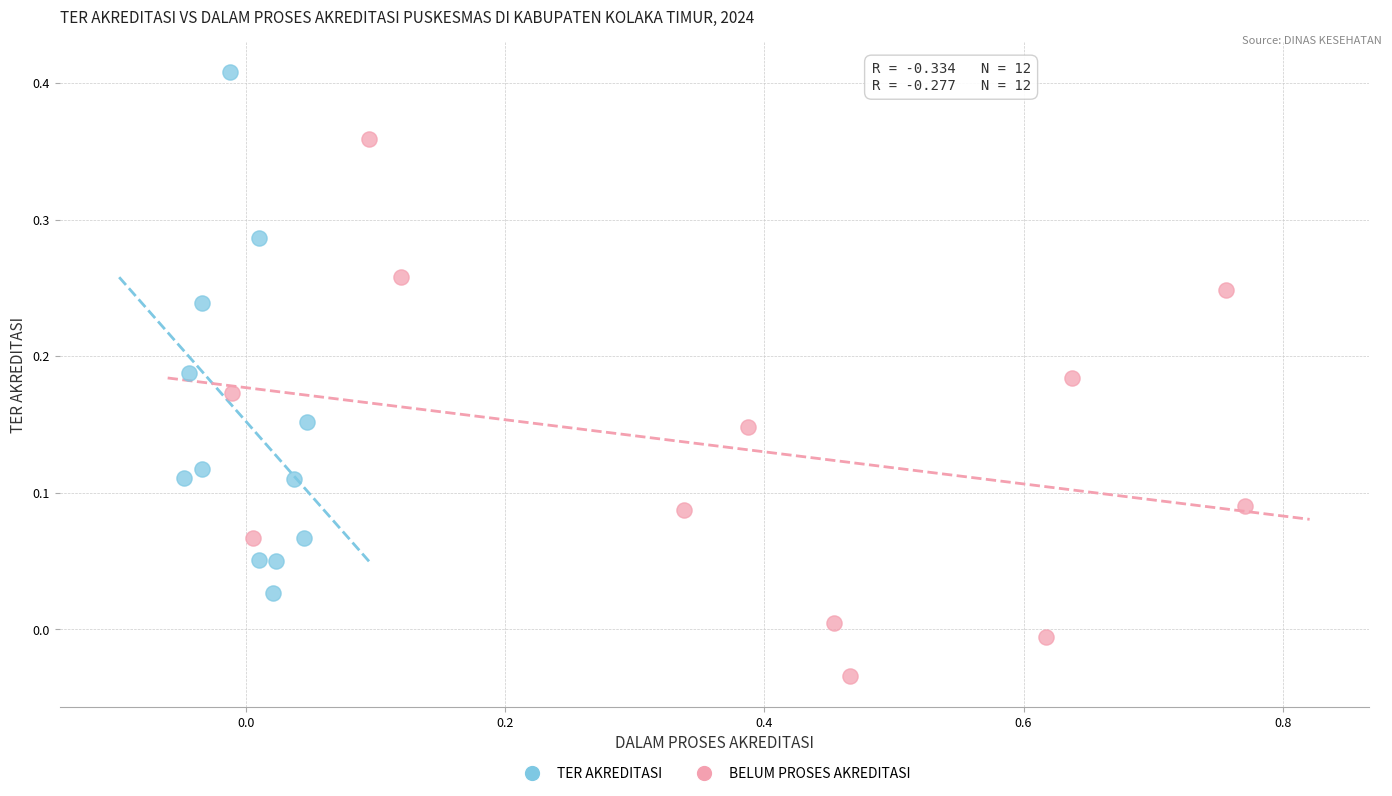

What are all the series names shown in the legend?

TER AKREDITASI, BELUM PROSES AKREDITASI